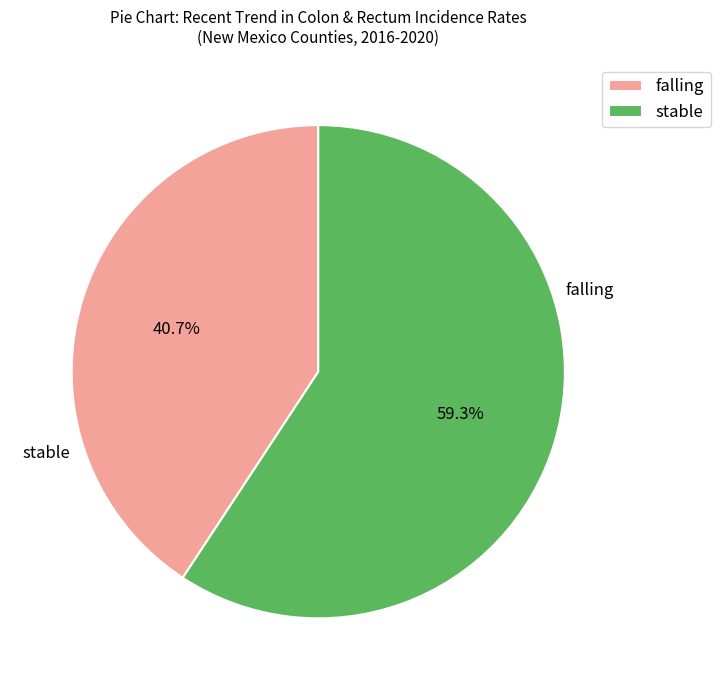

What is the majority slice?

stable